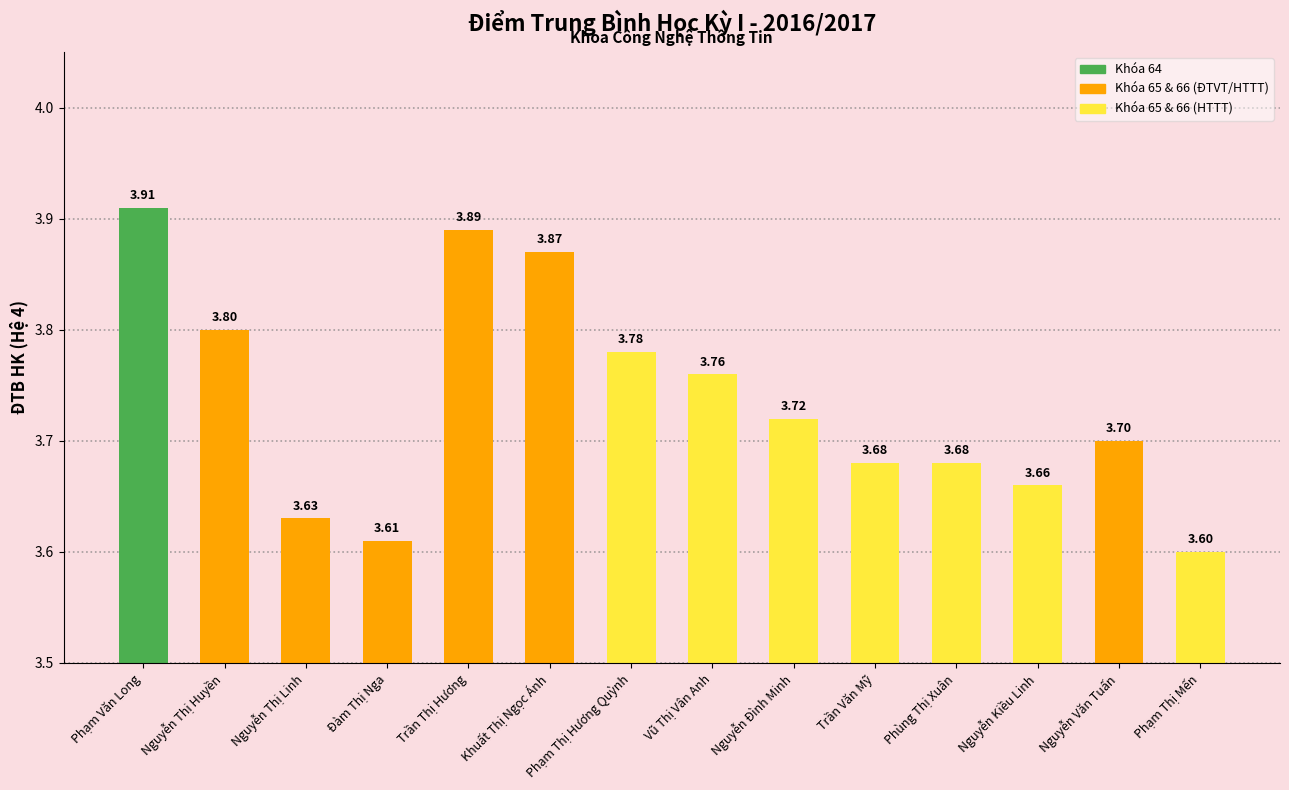

How many values are between 3 and 4?

14